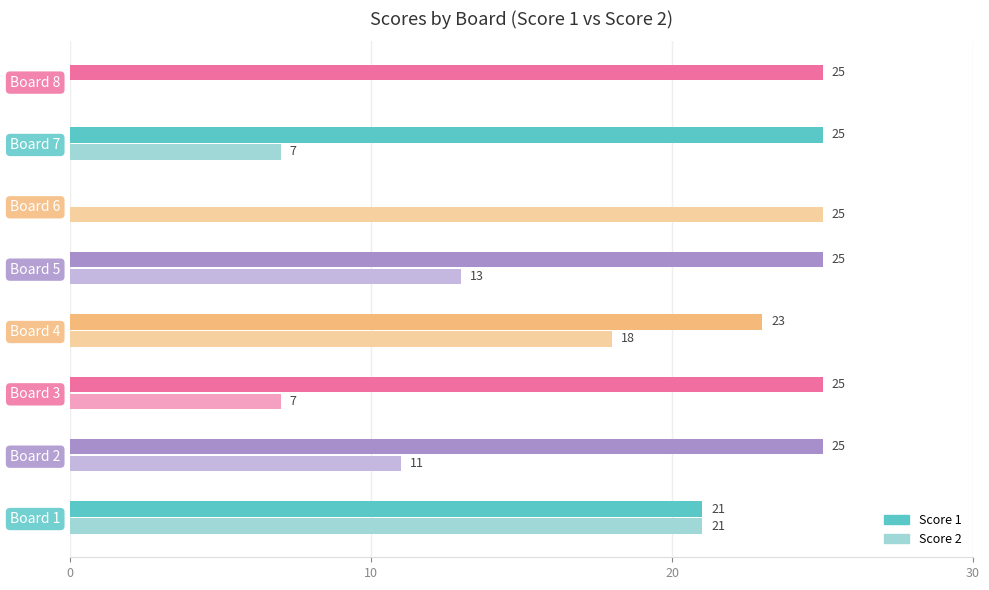

Between Board 5 and Board 6, which series saw the biggest shift?

Score 1